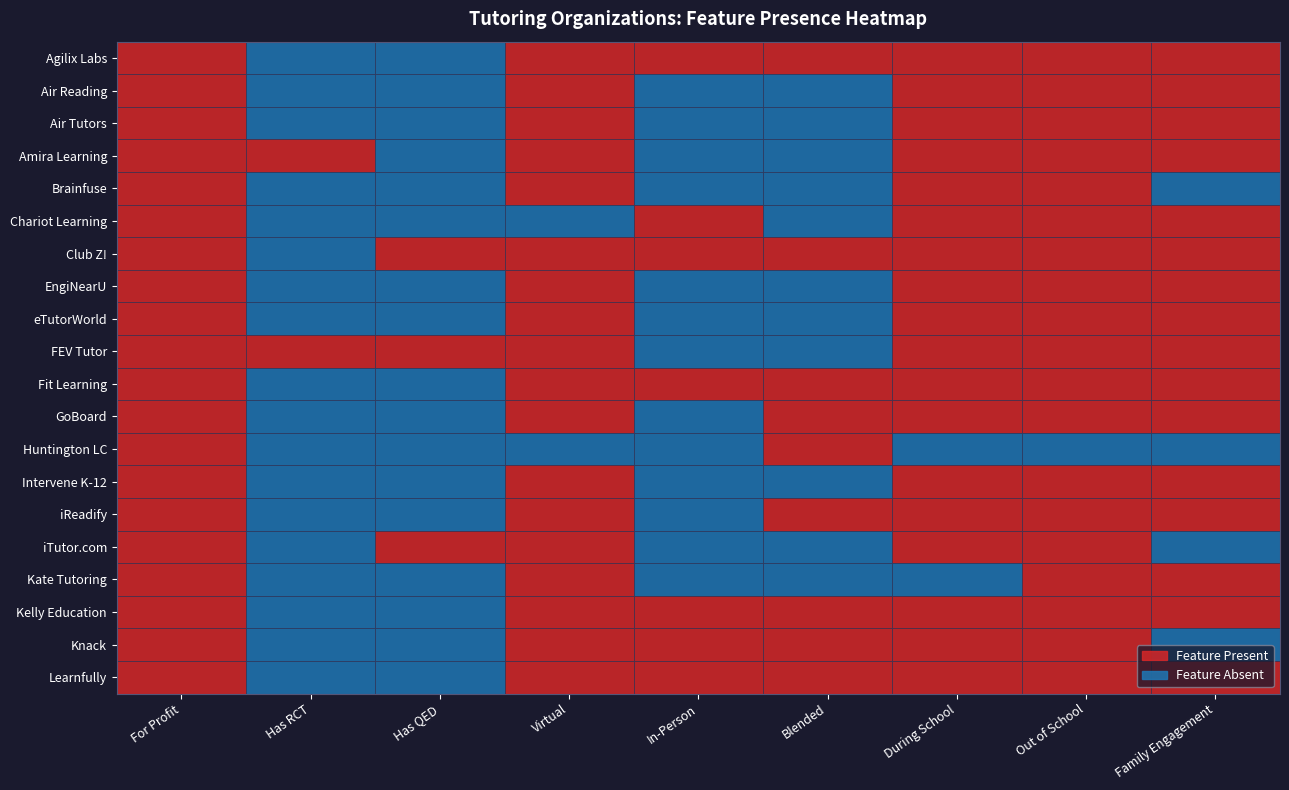

What is the ratio of the value at 10 to the value at 18?

1.0